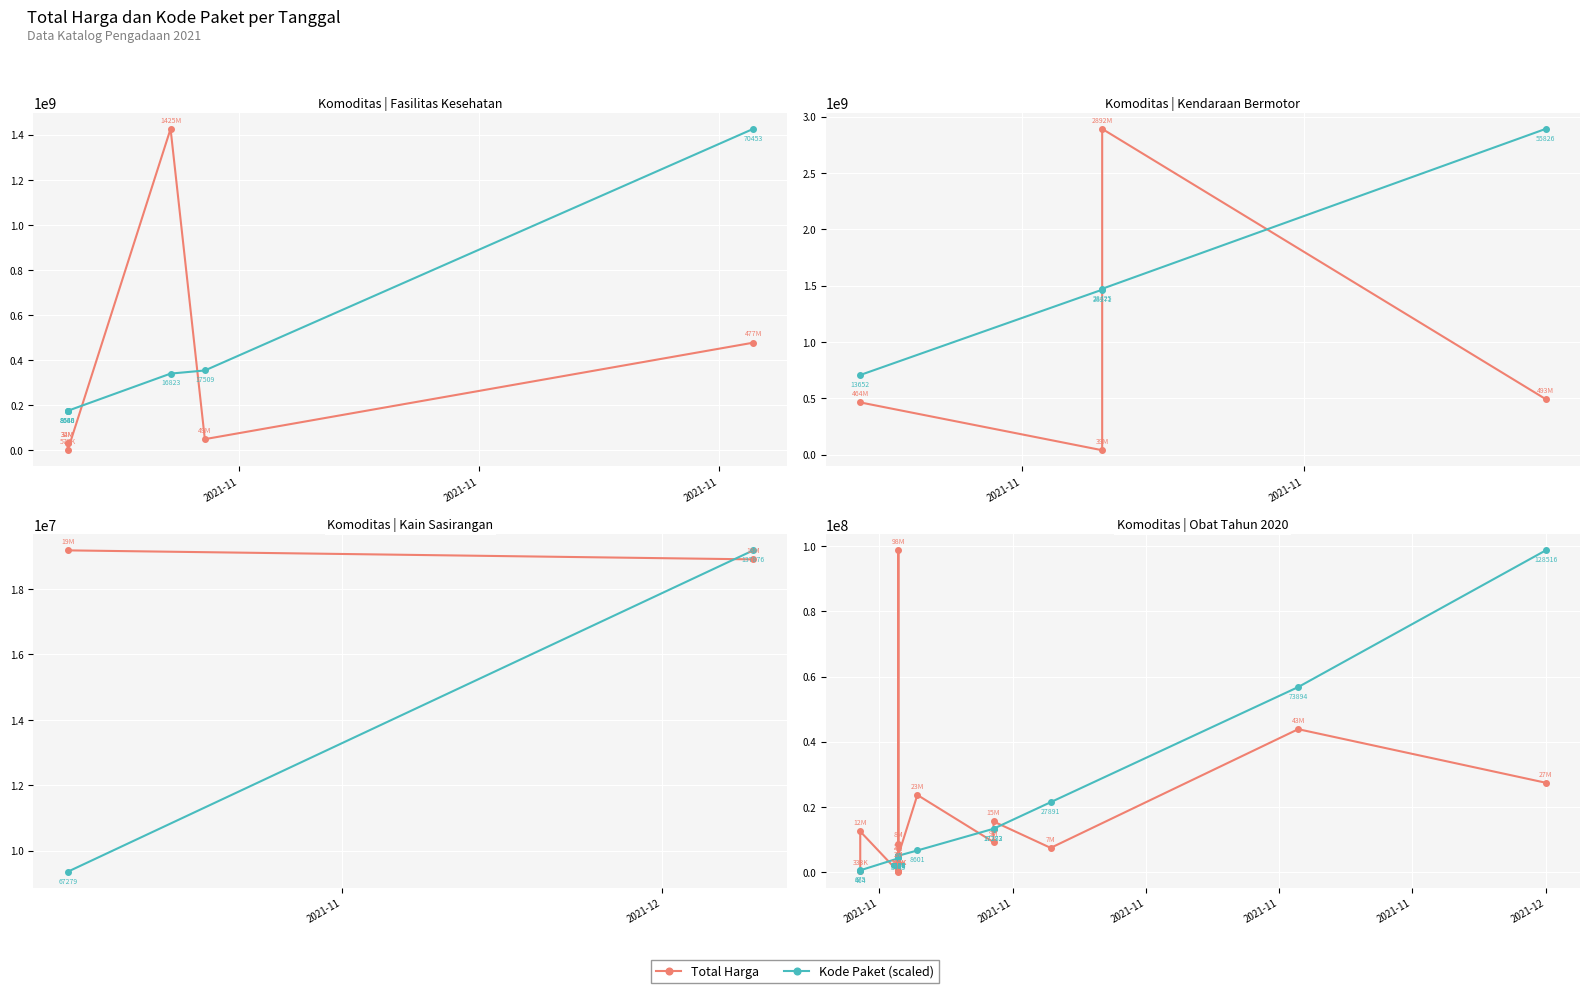

After their last crossing, which series has the higher values: Kode Paket (scaled) or Total Harga?

Kode Paket (scaled)